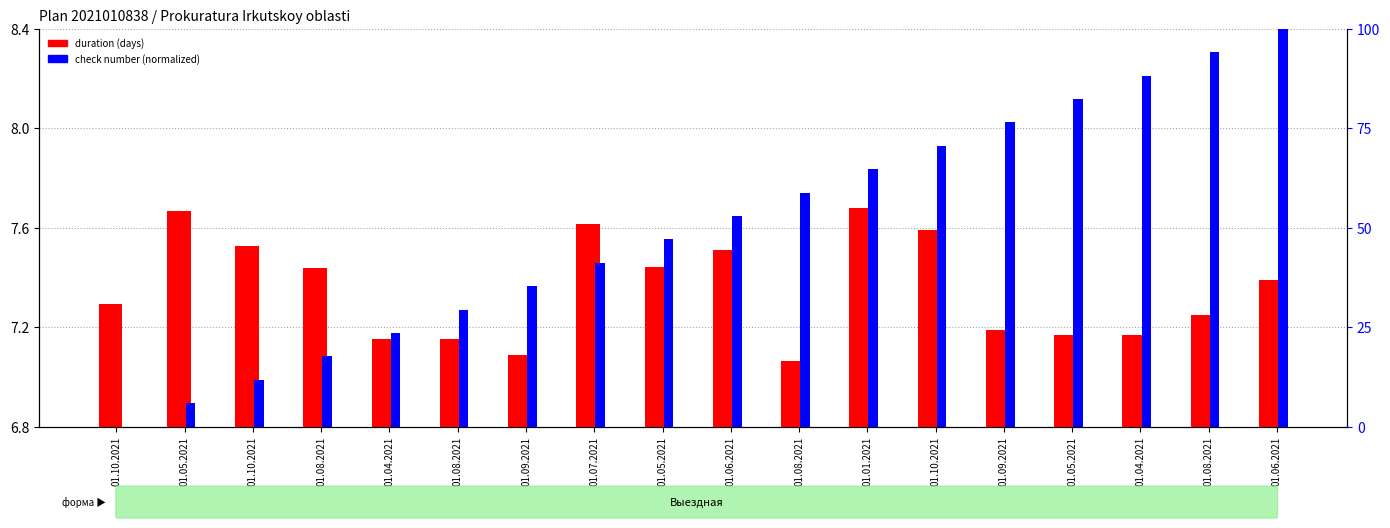

What are all the series names shown in the legend?

duration (days), check number (normalized)